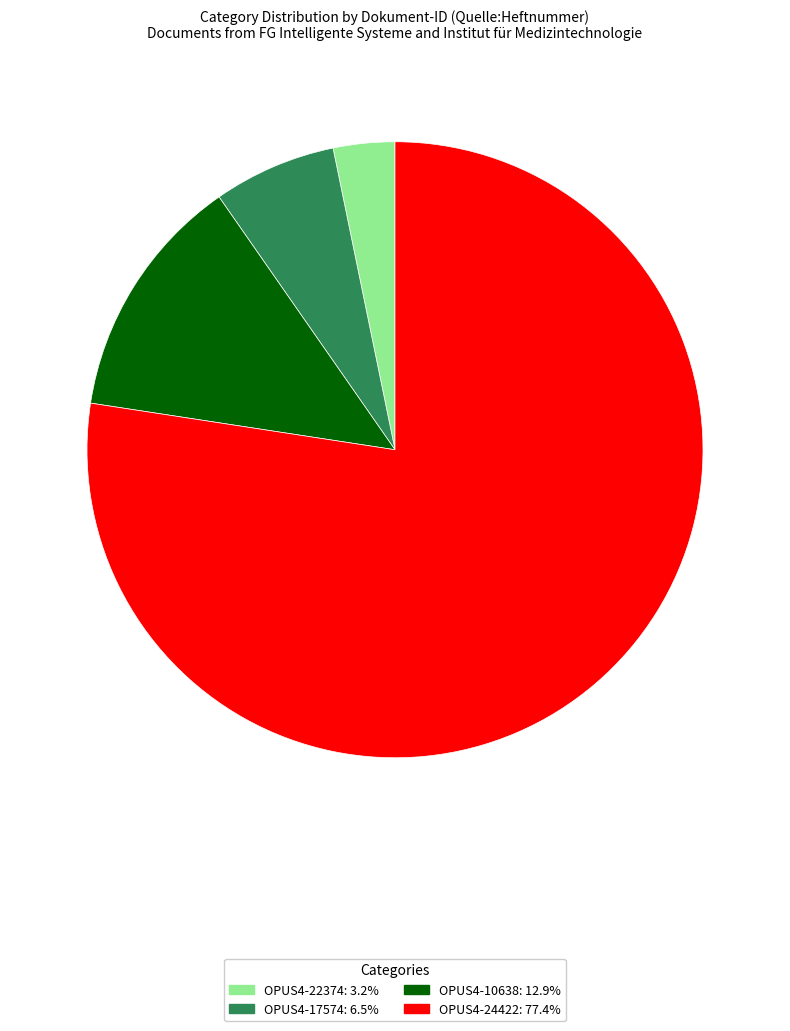

Rank the categories by value from highest to lowest.

OPUS4-24422, OPUS4-10638, OPUS4-17574, OPUS4-22374